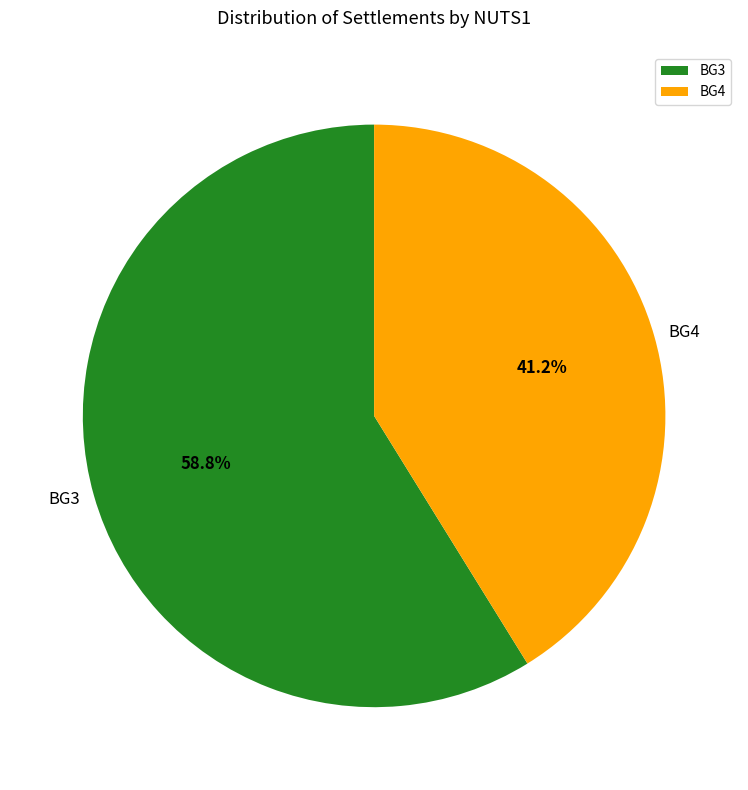

Between BG4 and BG3, which is larger?

BG3